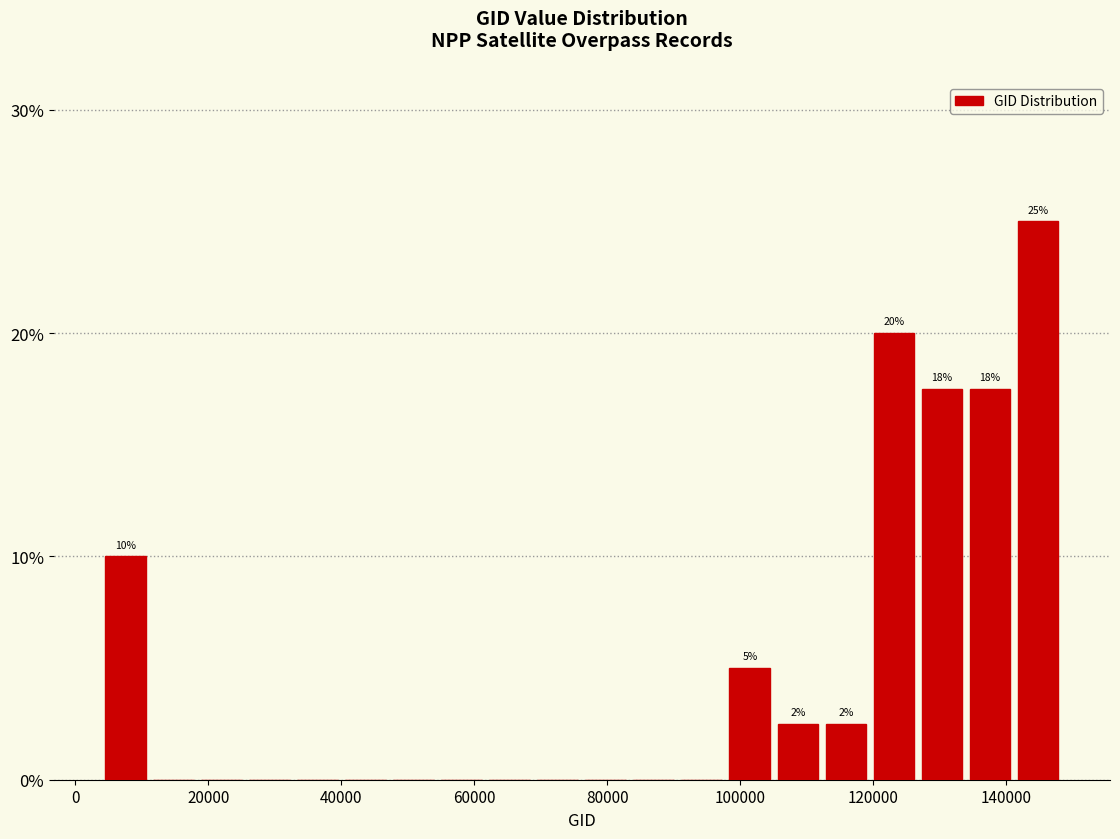

Read against the x-axis, roughly where is the centre of the tallest bar?

144000